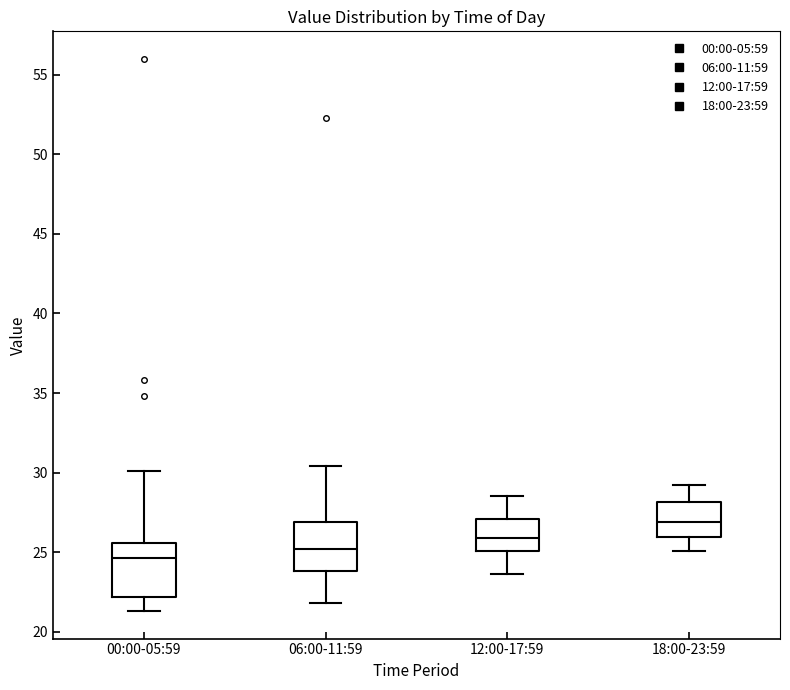

Reading left to right, transcribe this box plot: for each box, give where its median line is, the range the box spans, and where its two whiskers end, as read against the y-axis. The values are not printed on the chart, so give them approximately, as read against the axis.

00:00-05:59: median 24.5, box 22.0 to 25.5, whiskers 21.5 to 30.0
06:00-11:59: median 25.0, box 24.0 to 27.0, whiskers 22.0 to 30.5
12:00-17:59: median 26.0, box 25.0 to 27.0, whiskers 23.5 to 28.5
18:00-23:59: median 27.0, box 26.0 to 28.0, whiskers 25.0 to 29.0